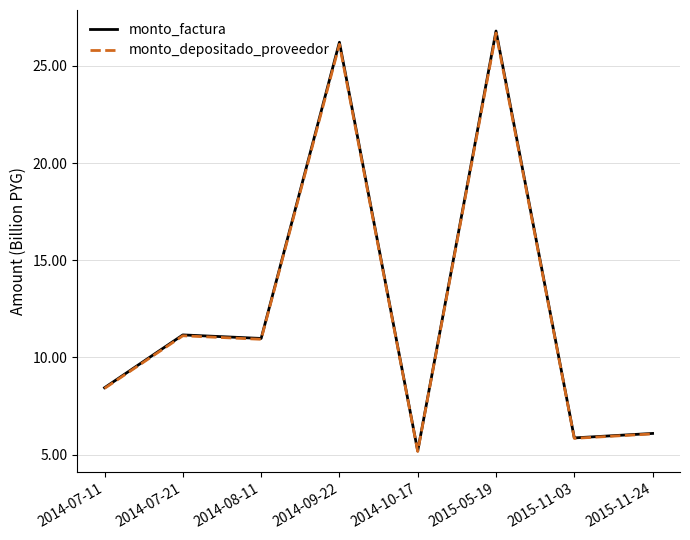

What position from the left is 2014-07-11?

1